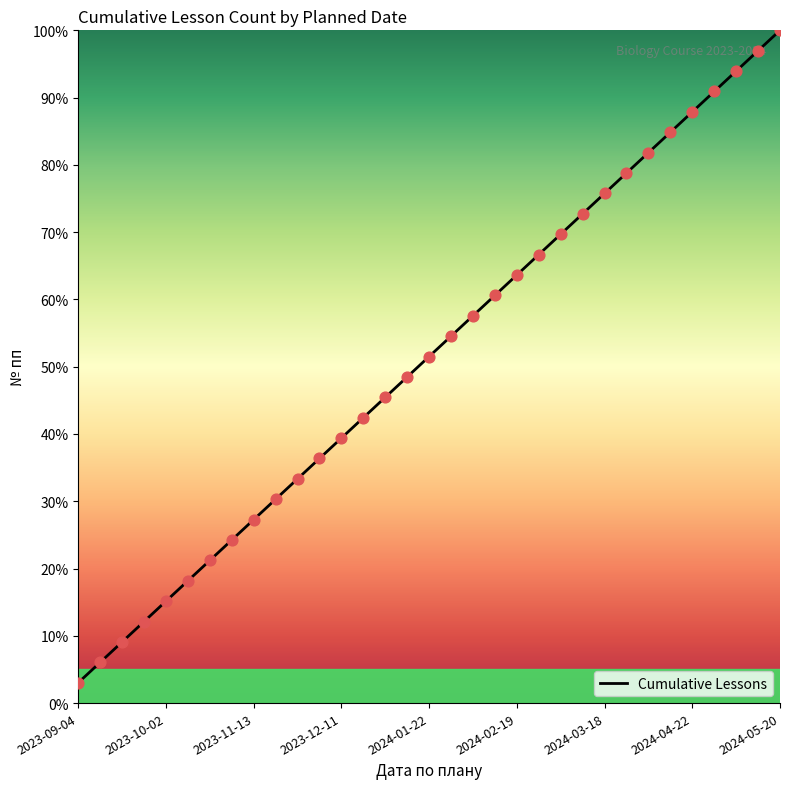

What is the difference between the maximum and minimum values?

97.0